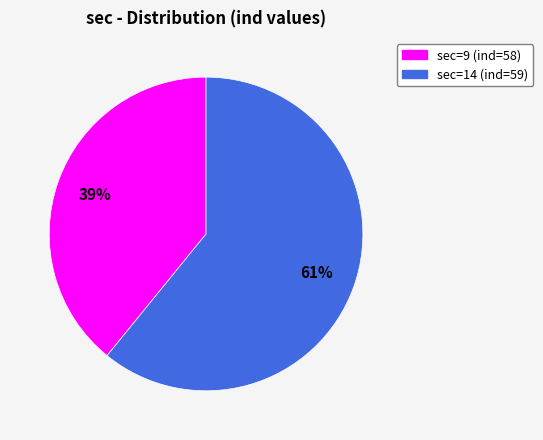

To the nearest percent, what is the average slice percentage?

50%